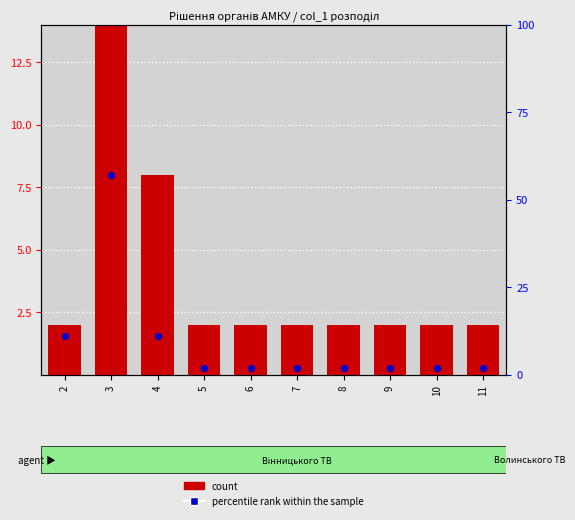

What are all the series names shown in the legend?

count, percentile rank within the sample